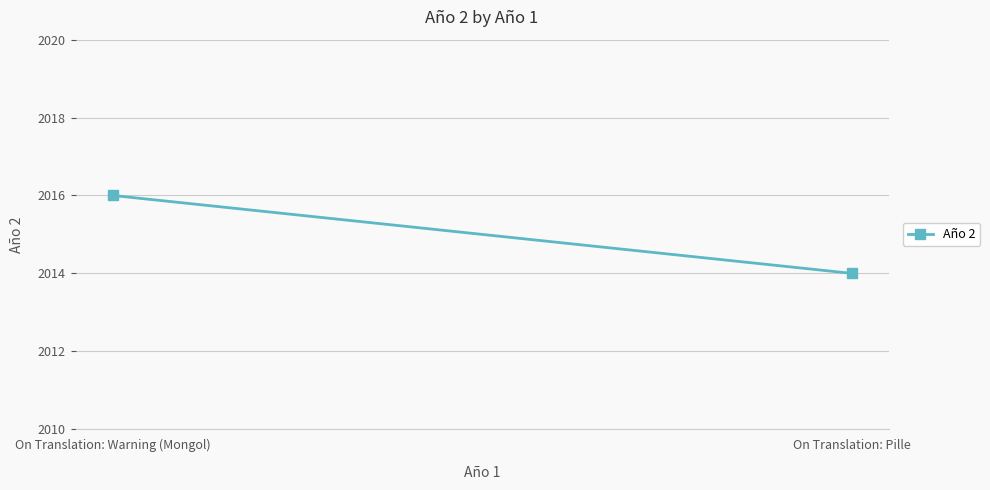

What is the sum of the values at On Translation: Warning (Mongol) and On Translation: Pille?

4030